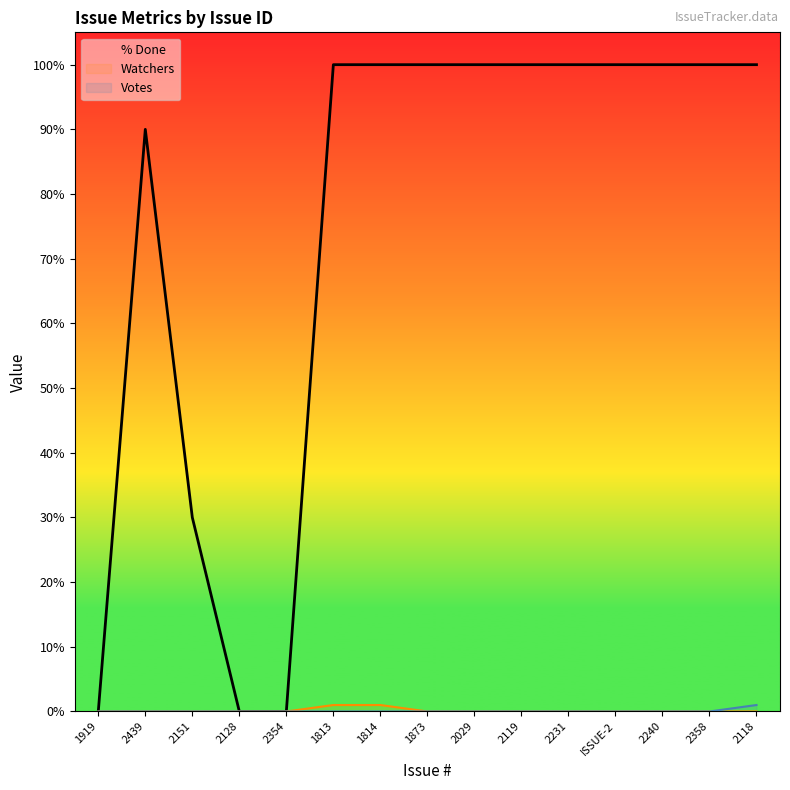

What is the total value across all series at 2240?

100